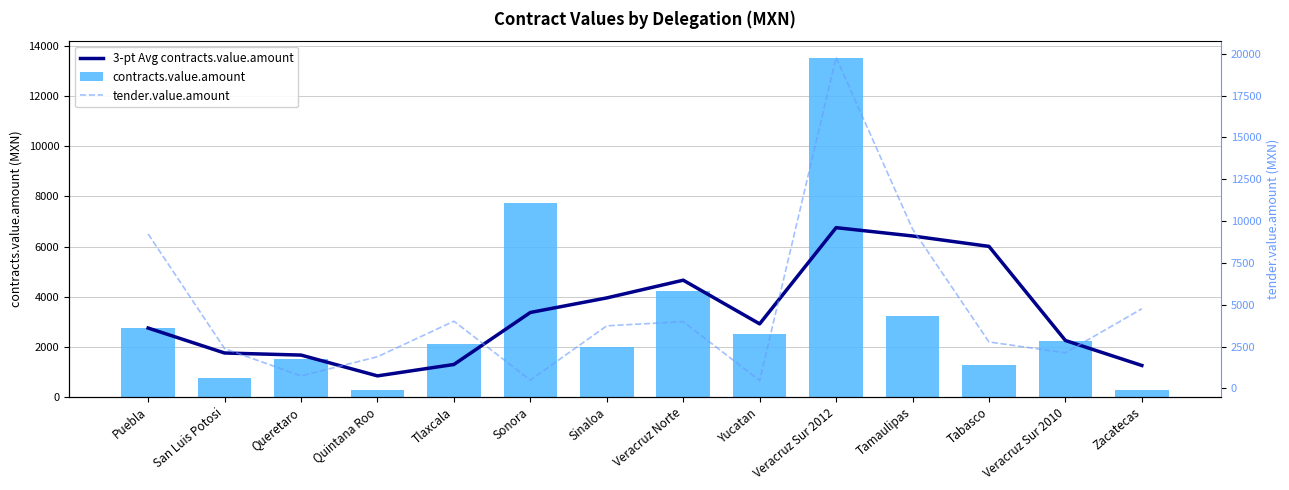

At which label does tender.value.amount first exceed 3741?

Puebla